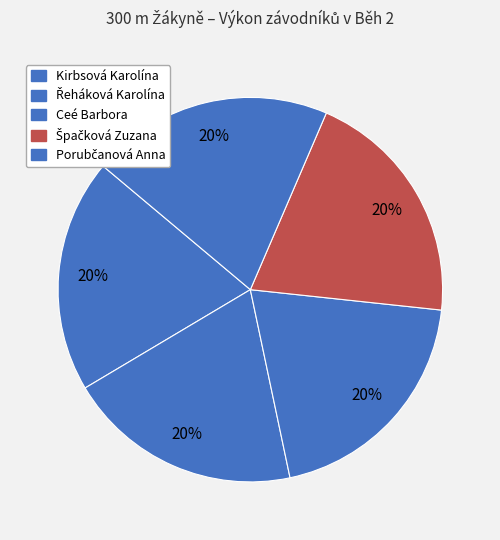

Which slice is the smallest?

Kirbsová Karolína